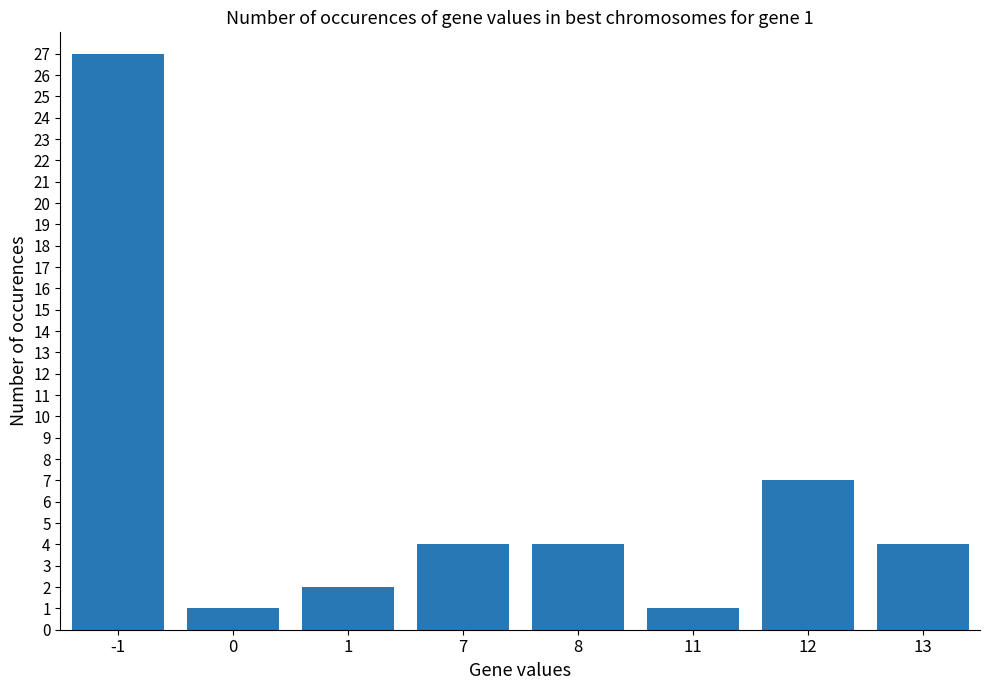

Approximately how many times larger is the value at 8 compared to 1?

2.0